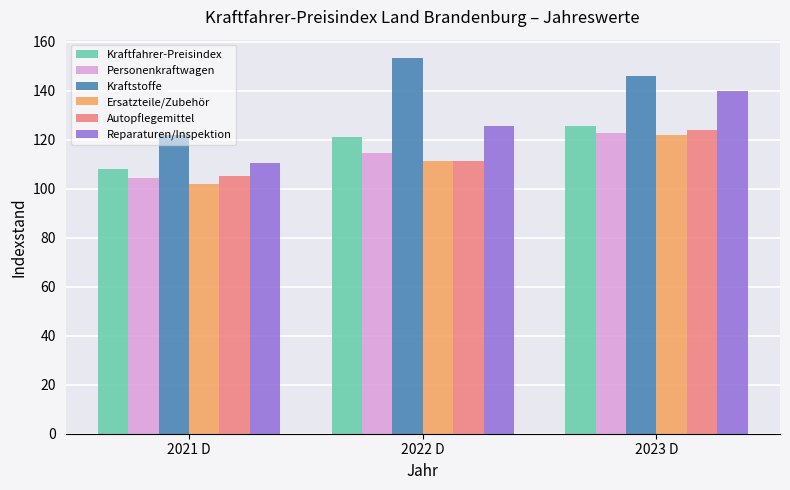

Read the Ersatzteile/Zubehör value at 2023 D.

122.1